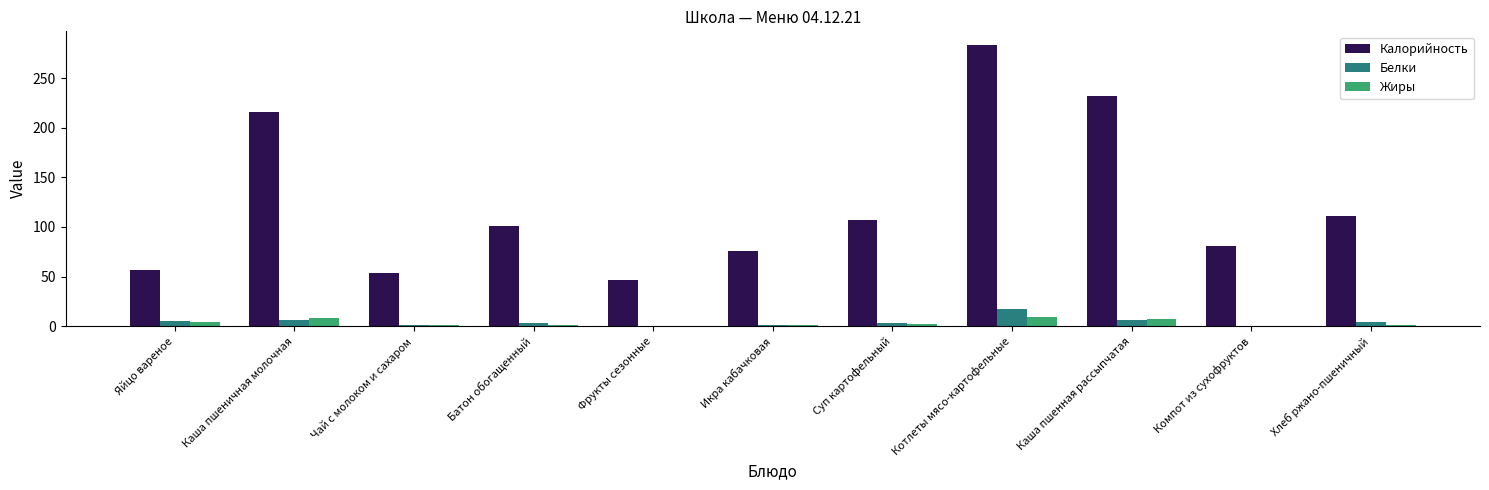

What is the average value of the Белки series?

4.4